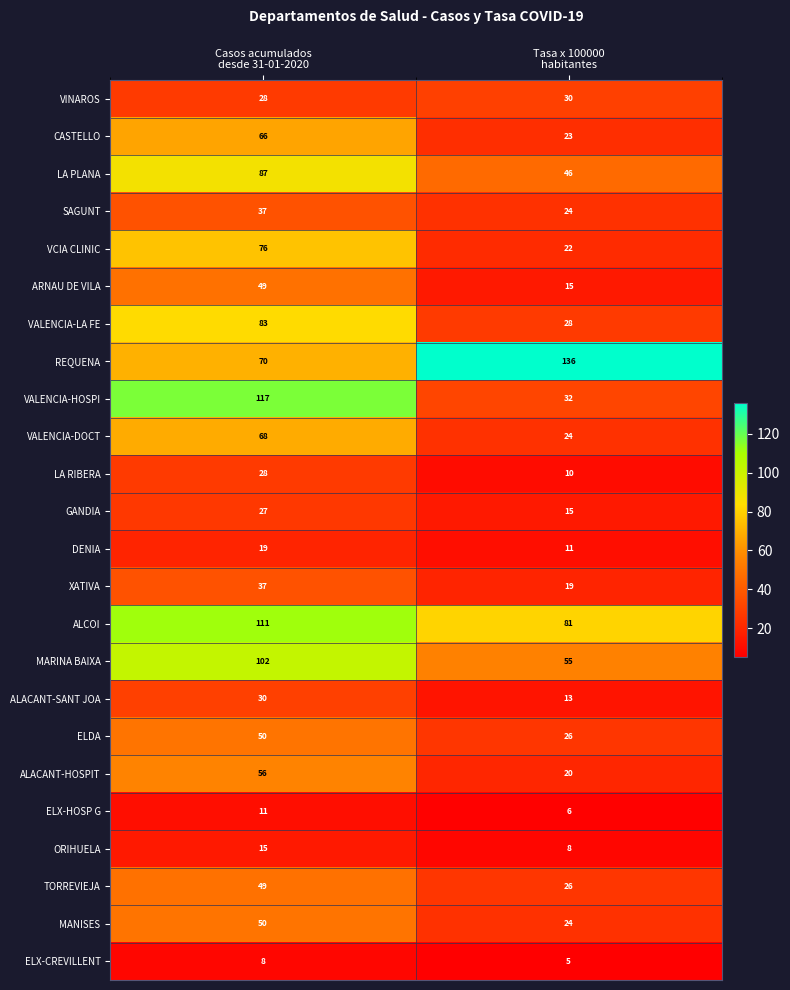

Which series has the largest range (max minus min)?

VALENCIA-HOSPI